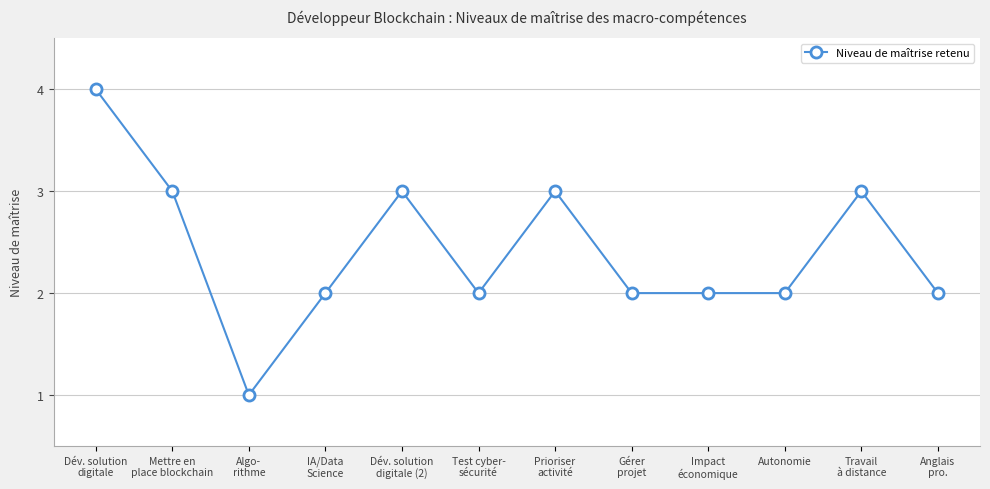

The chart shows a value of 3 at IA/Data
Science. True or false?

False